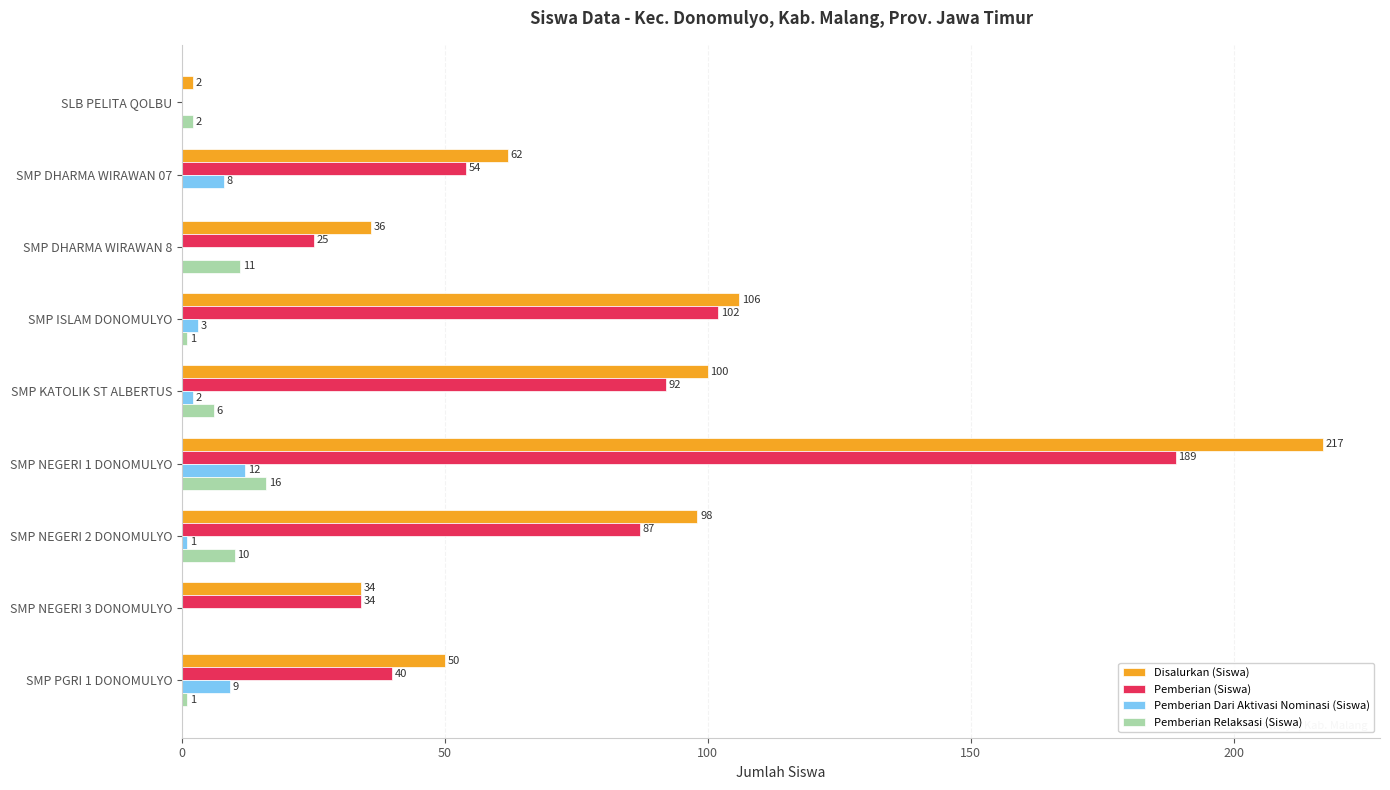

Is it true that Pemberian Dari Aktivasi Nominasi (Siswa) equals 0 at SLB PELITA QOLBU?

True